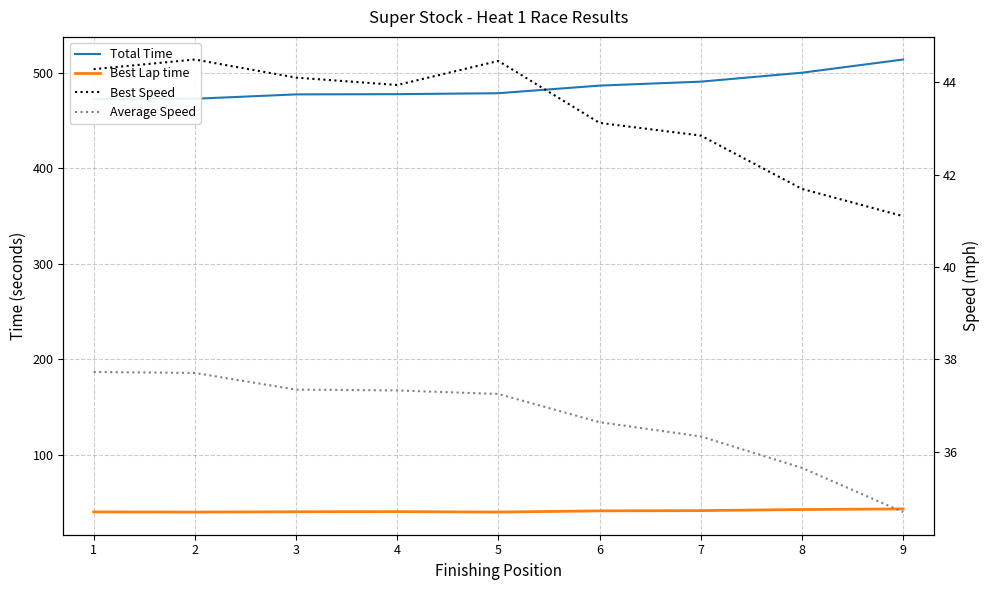

Where does the Total Time series first go above 478?

5